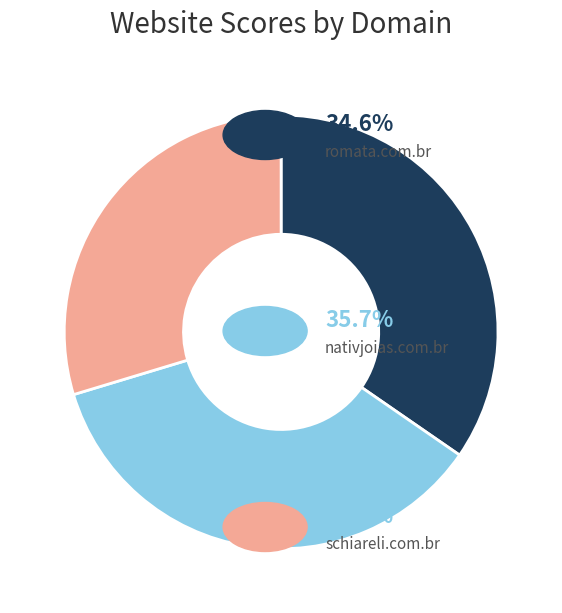

Does any single category account for the majority?

No